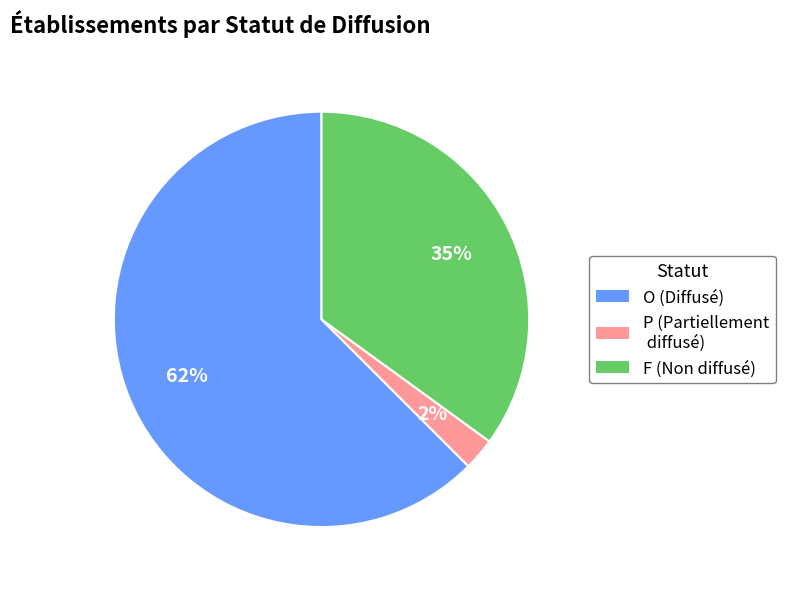

Does any single category account for the majority?

Yes